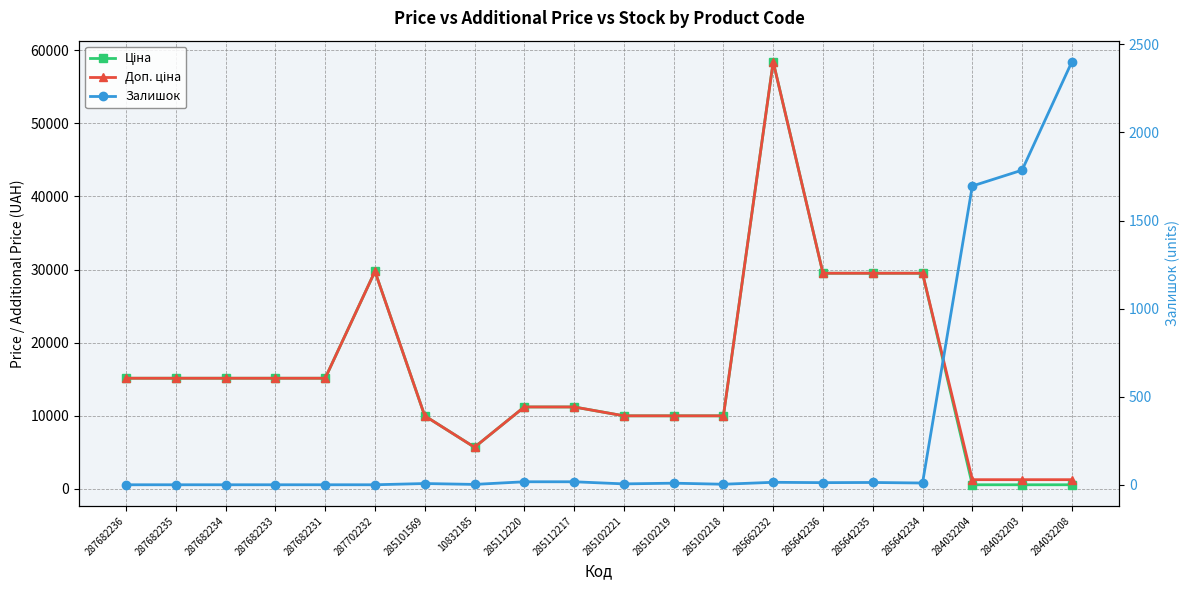

Reading left to right, what are all the values shown in this chart?

Ціна: 287682236=15120.0	287682235=15120.0	287682234=15120.0	287682233=15120.0	287682231=15120.0	287702232=29747.2	285101569=9975.0	10832185=5673.8	285112220=11188.2	285112217=11188.2	285102221=9975.0	285102219=9975.0	285102218=9975.0	285662232=58426.5	285642236=29491.5	285642235=29491.5	285642234=29491.5	284032204=539.0	284032203=539.0	284032208=539.0
Доп. ціна: 287682236=15120.0	287682235=15120.0	287682234=15120.0	287682233=15120.0	287682231=15120.0	287702232=29747.2	285101569=9975.0	10832185=5673.8	285112220=11188.2	285112217=11188.2	285102221=9975.0	285102219=9975.0	285102218=9975.0	285662232=58426.5	285642236=29491.5	285642235=29491.5	285642234=29491.5	284032204=1235.4	284032203=1235.4	284032208=1235.4
Залишок: 287682236=0.0	287682235=0.0	287682234=0.0	287682233=0.0	287682231=0.0	287702232=0.0	285101569=7.0	10832185=2.0	285112220=17.0	285112217=17.0	285102221=5.0	285102219=9.0	285102218=3.0	285662232=14.0	285642236=12.0	285642235=13.0	285642234=10.0	284032204=1696.0	284032203=1786.0	284032208=2401.0